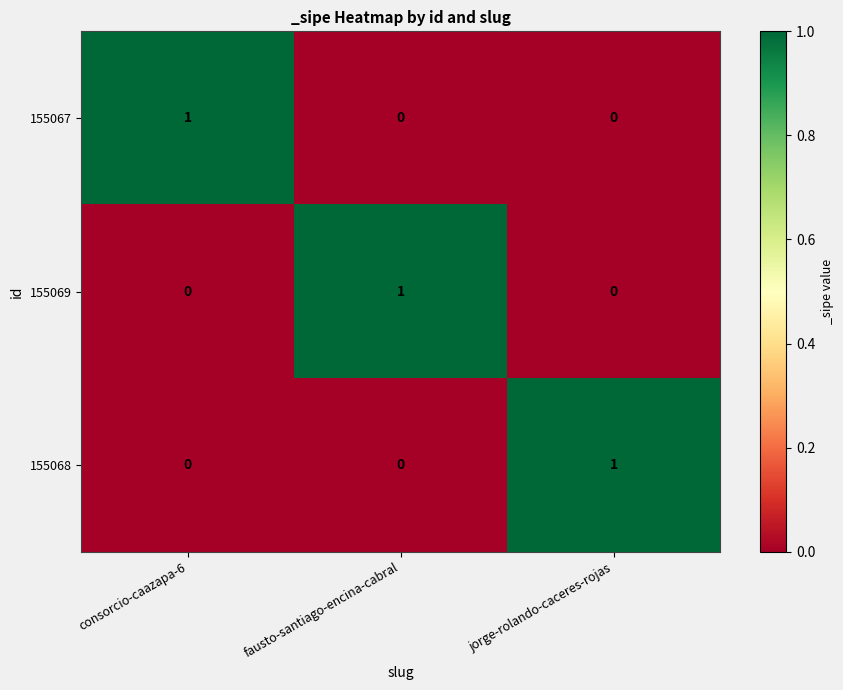

How many 155068 values are between 0 and 1?

3